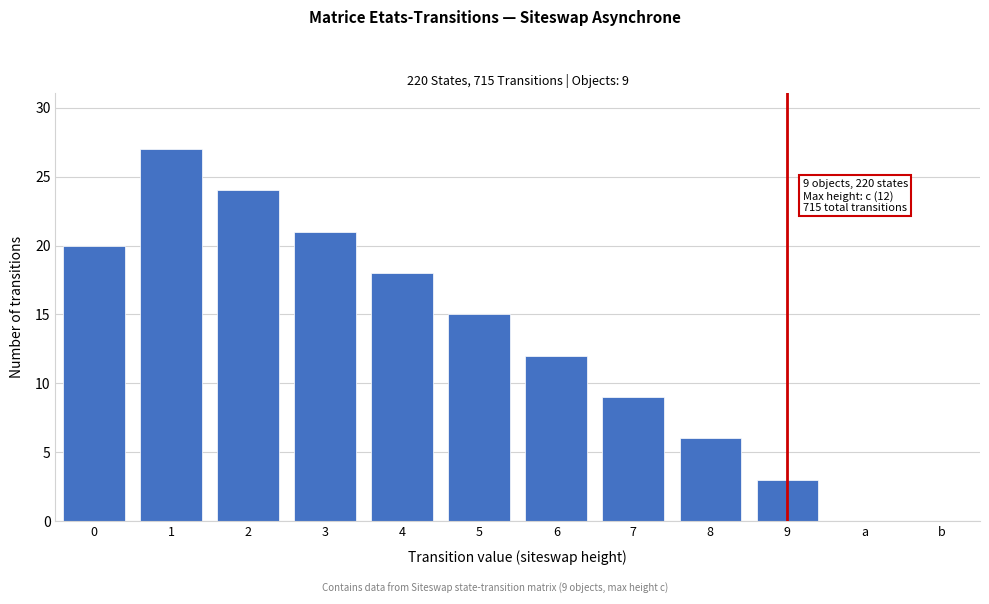

Reading left to right, transcribe all the data shown in this chart.

0=20	1=27	2=24	3=21	4=18	5=15	6=12	7=9	8=6	9=3	a=0	b=0